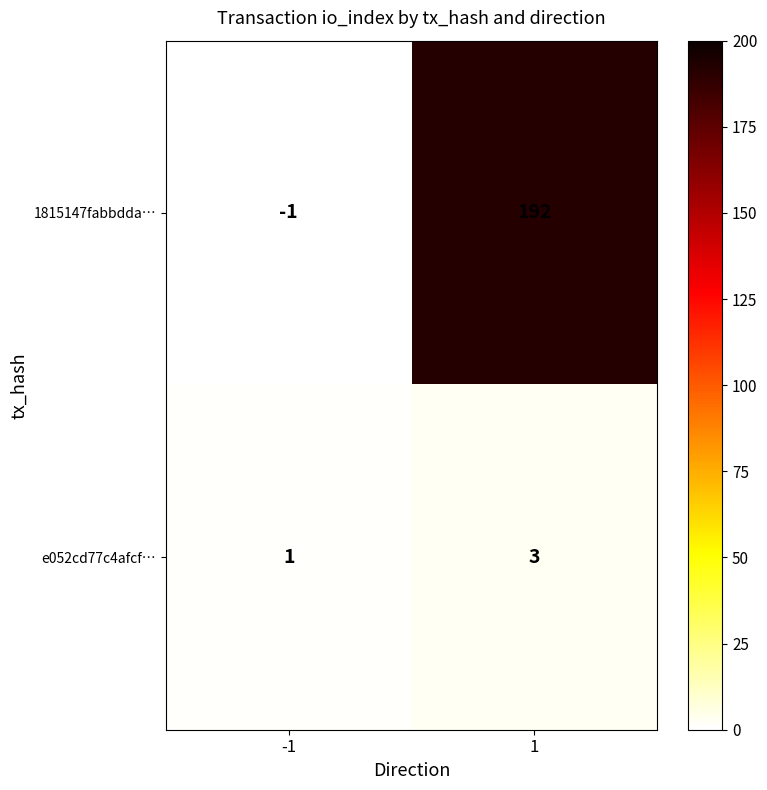

Reading right to left, extract all data points from this chart.

1815147fabbdda…: 192	-1
e052cd77c4afcf…: 3	1